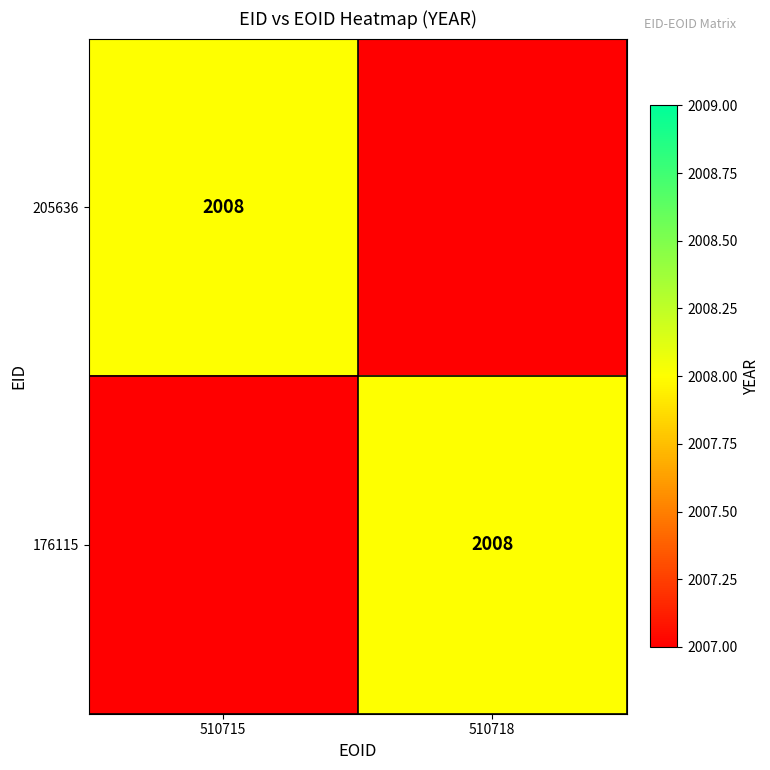

Is it true that 205636 equals 2008 at 510715?

True